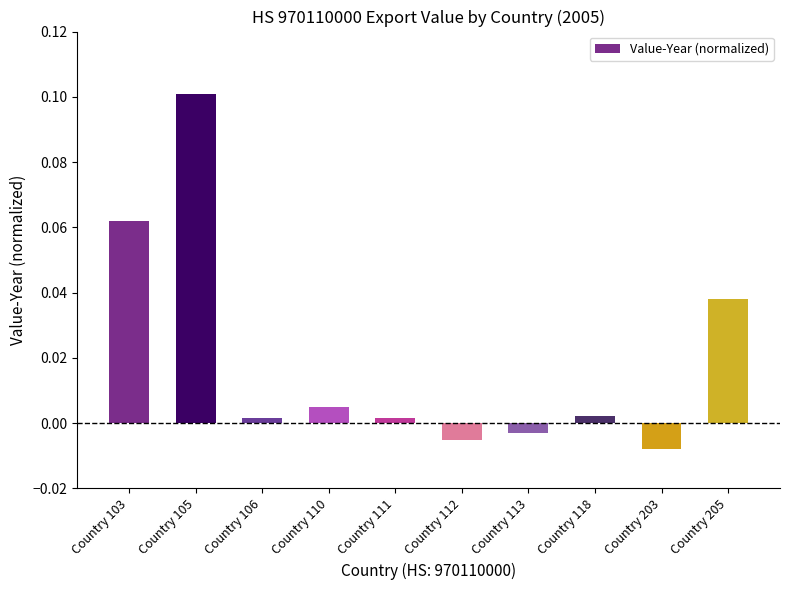

Between Country 106 and Country 112, which is larger?

Country 106